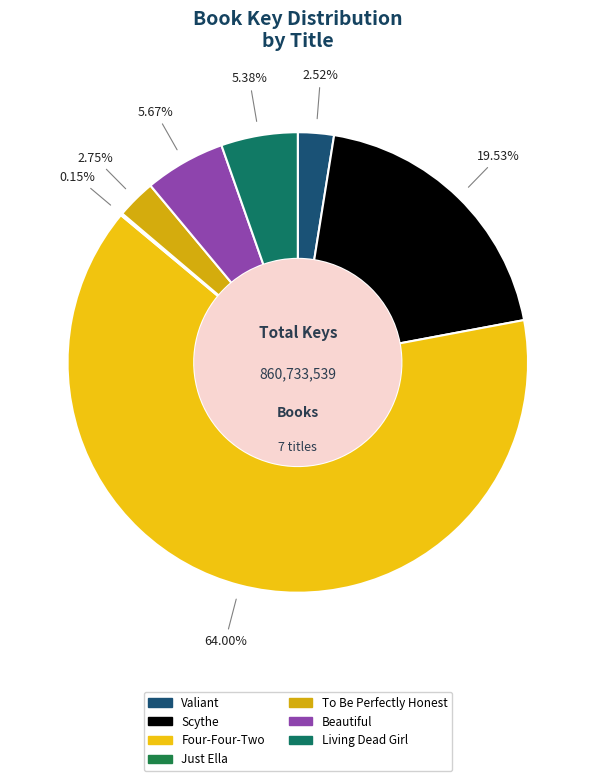

To the nearest percent, what is the difference between the largest and smallest slice percentages?

64%